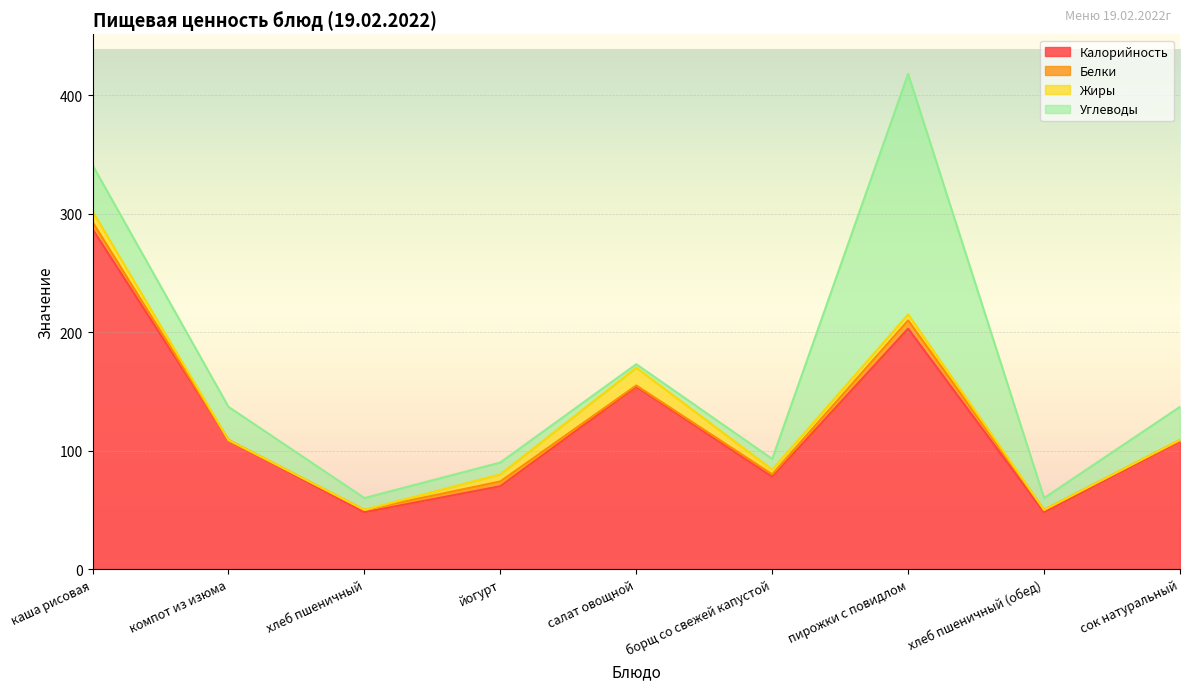

The value of Белки at йогурт is 2. True or false?

False